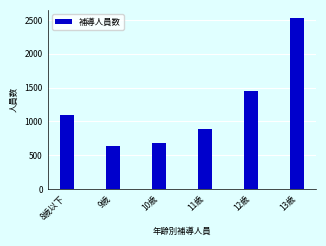

Reading right to left, what are all the values shown in this chart?

13歳=2522	12歳=1443	11歳=882	10歳=688	9歳=633	8歳以下=1089